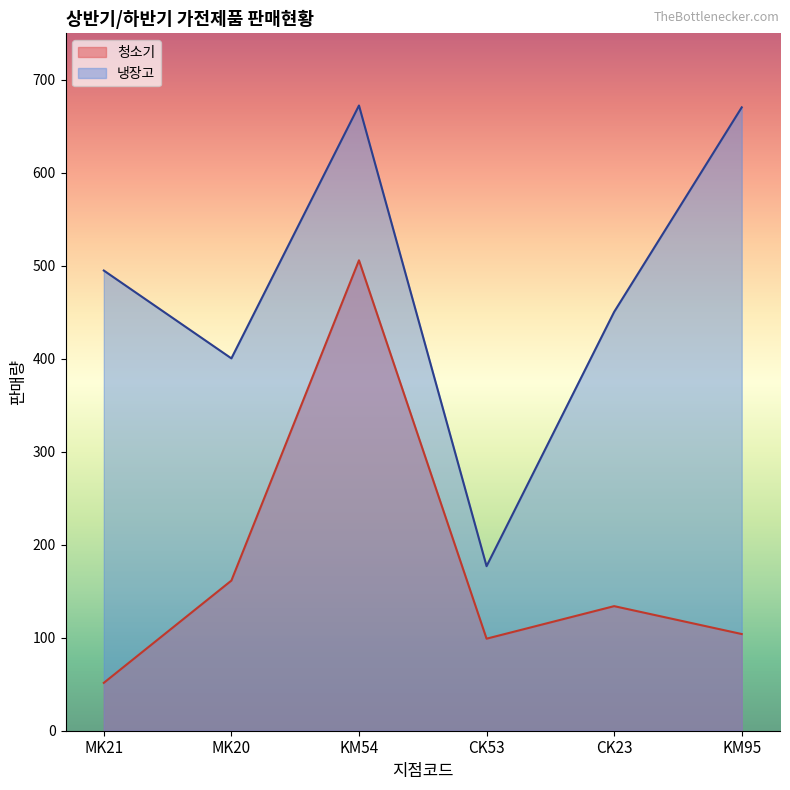

True or false: 청소기 and 냉장고 intersect in this chart.

False